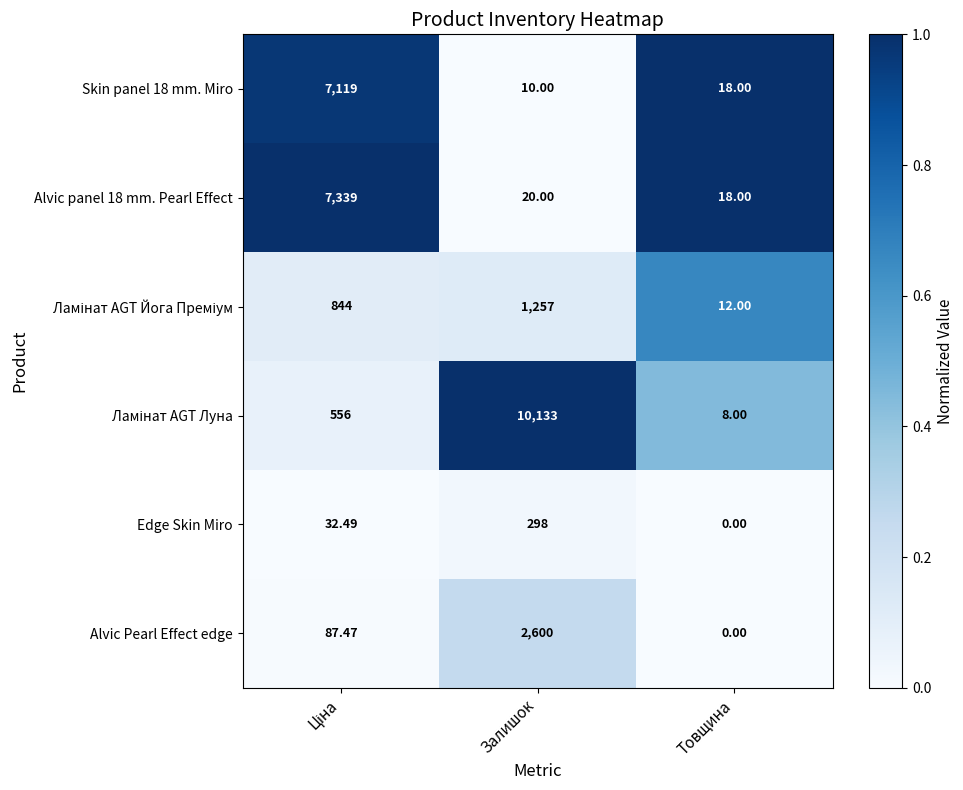

Is the value of Skin panel 18 mm. Miro at Товщина greater than the value of Edge Skin Miro at Залишок?

No